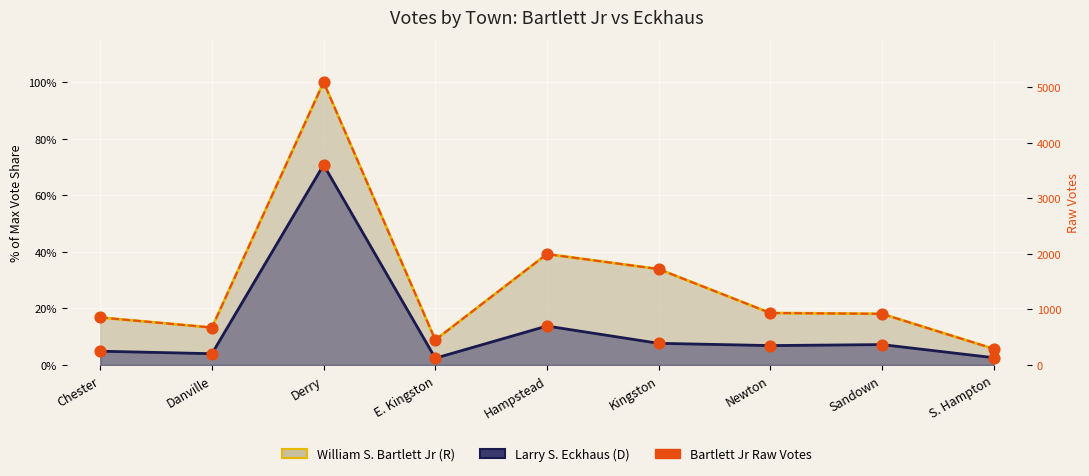

Which series has the widest spread of Y values?

Bartlett Jr Raw Votes